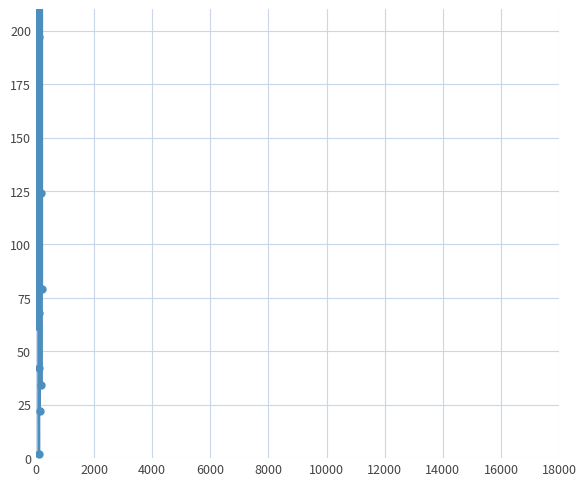

How many lines are shown in the chart?

2